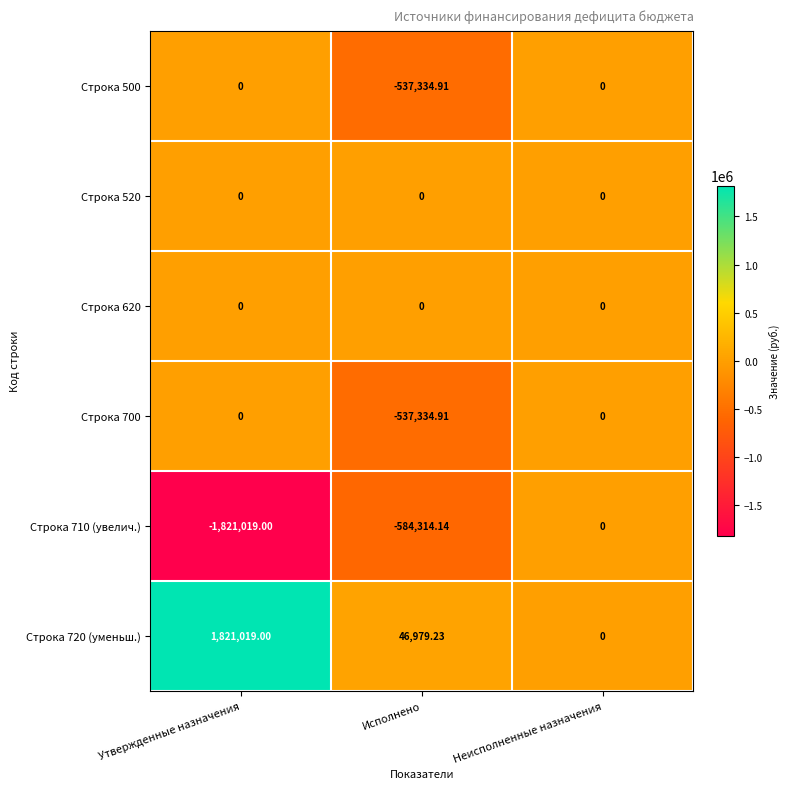

Which category has the highest value in the Строка 710 (увелич.) series?

Неисполненные назначения